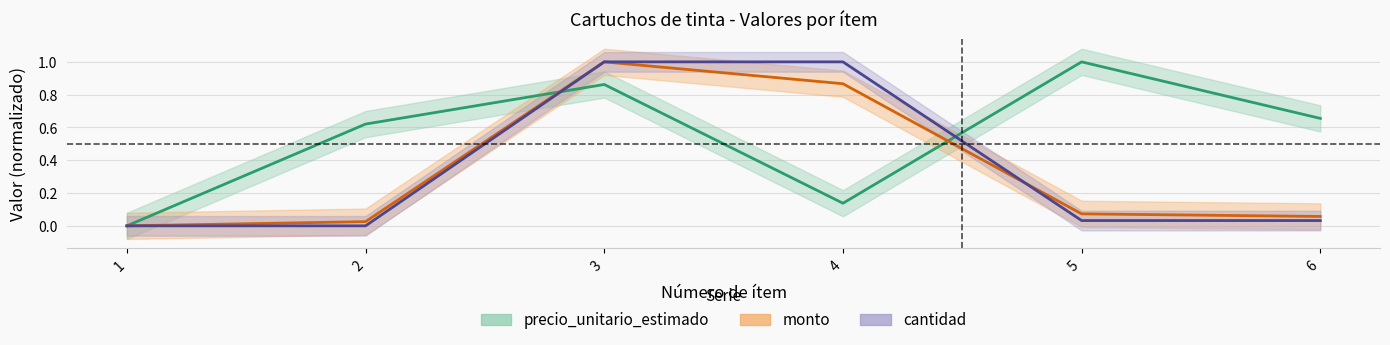

What is the difference between the second highest and second lowest values in the monto series?

0.8